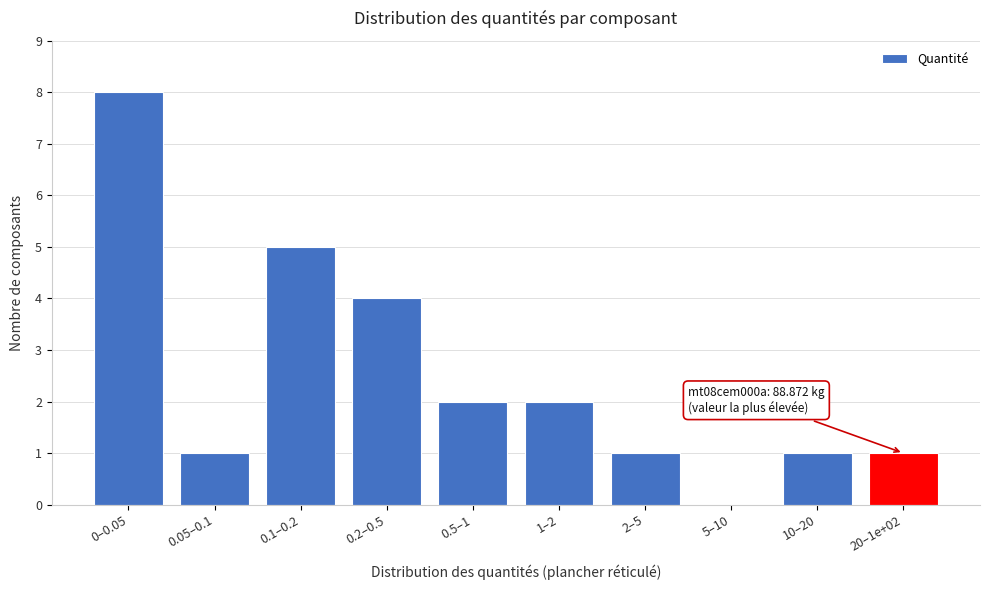

Reading left to right, what are all the values shown in this chart?

0–0.05=8	0.05–0.1=1	0.1–0.2=5	0.2–0.5=4	0.5–1=2	1–2=2	2–5=1	5–10=0	10–20=1	20–1e+02=1